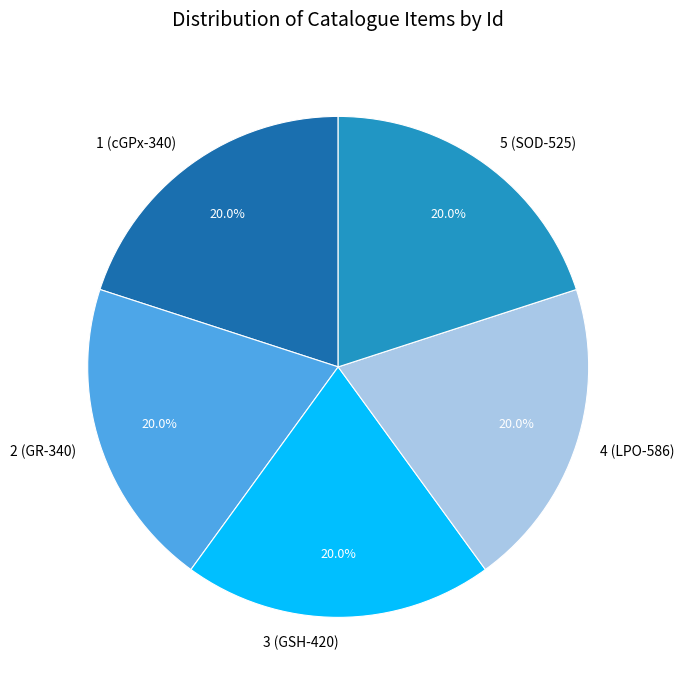

Is there a majority slice in this chart?

No